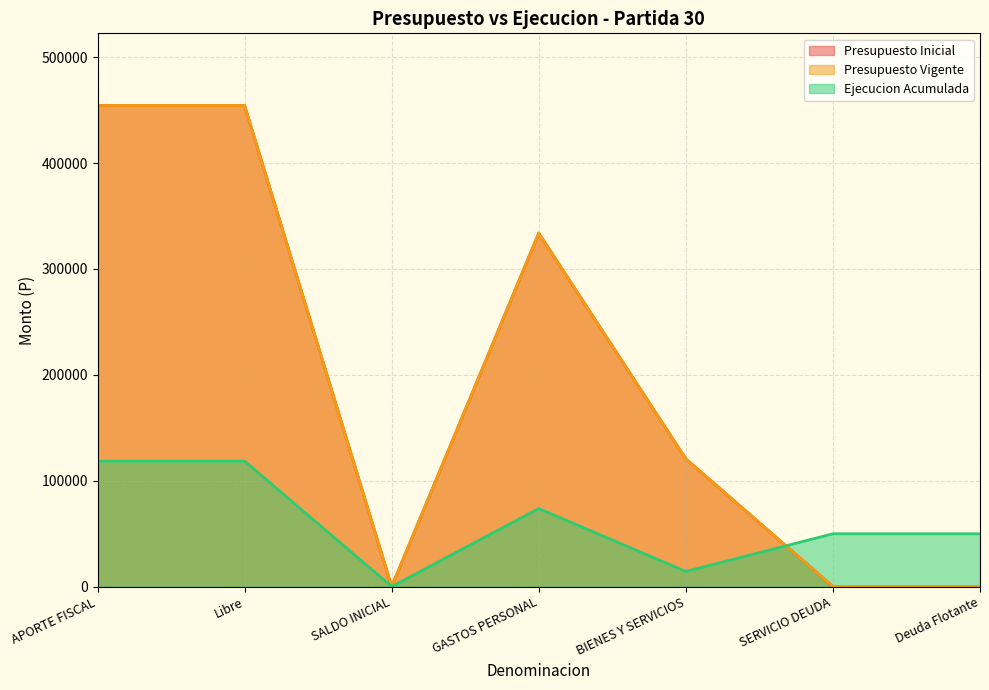

How many times do Presupuesto Inicial and Ejecucion Acumulada cross each other?

1